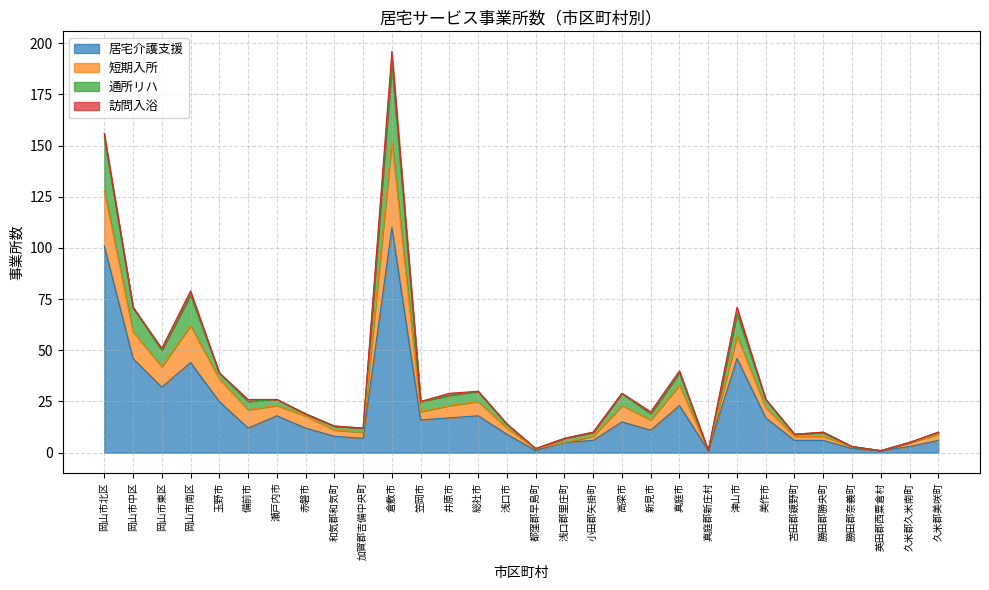

What is the label of the 27th point from the left?

勝田郡奈義町